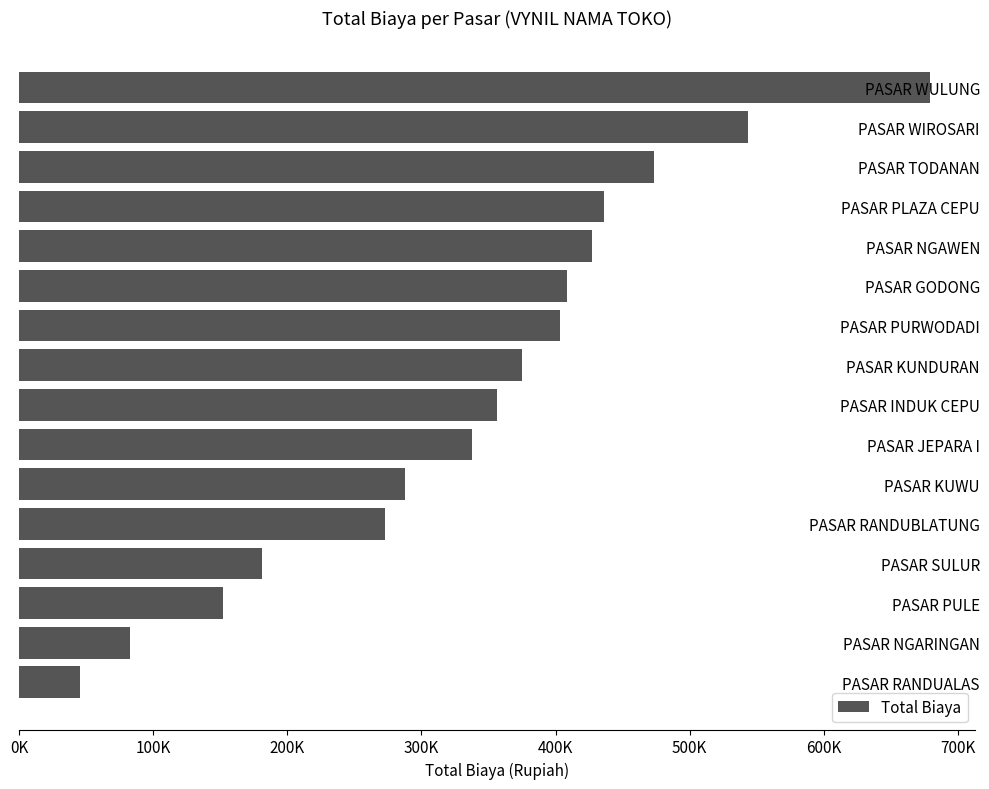

Does the chart contain any negative values?

No